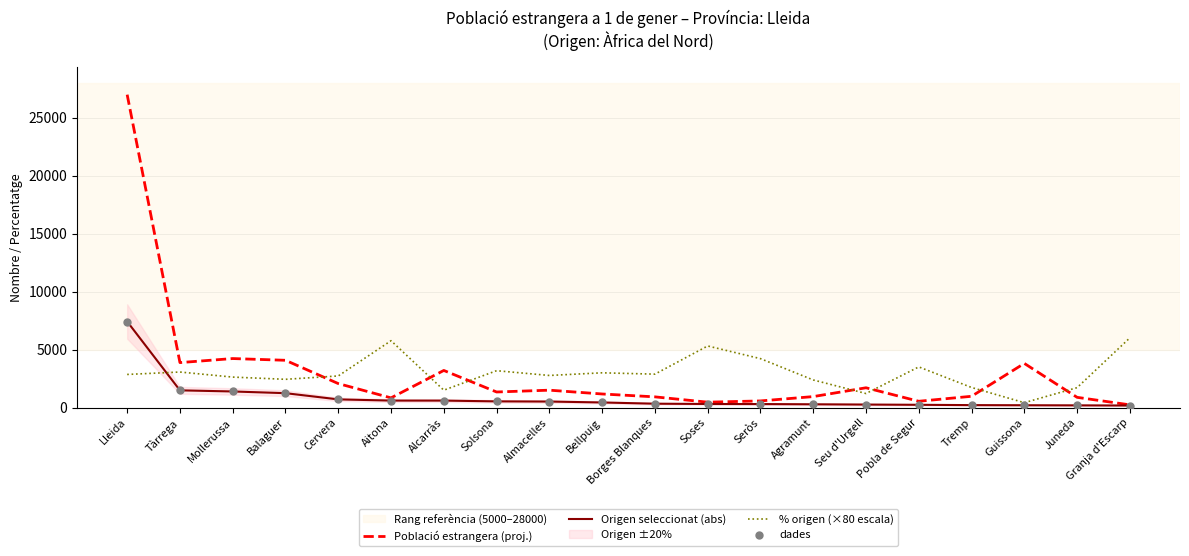

What is the total value across all series at Almacelles?

5300.4